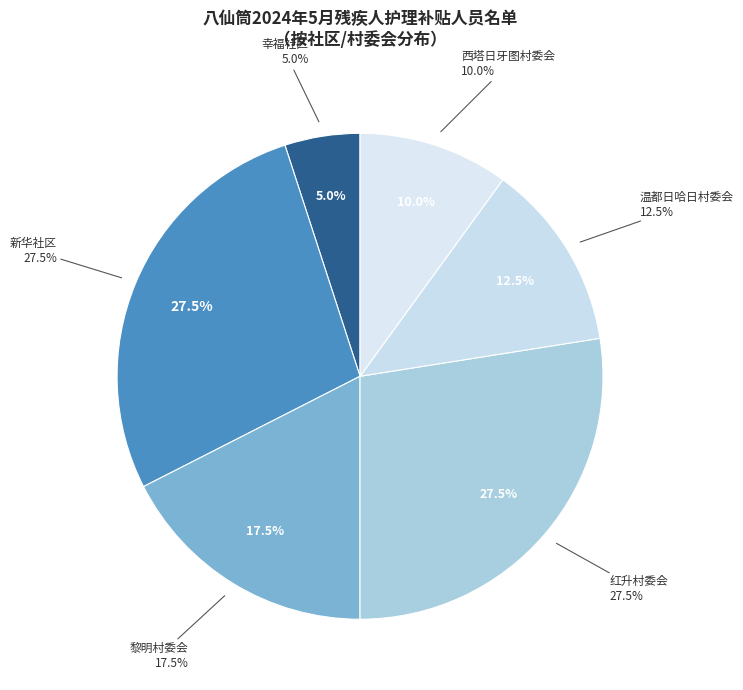

What is the largest slice in the pie chart?

新华社区